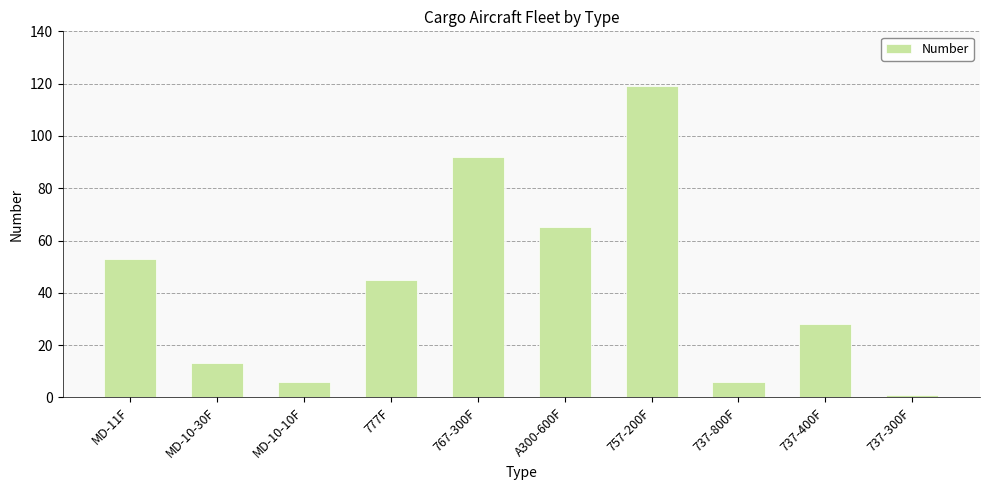

What position from the right is A300-600F?

5